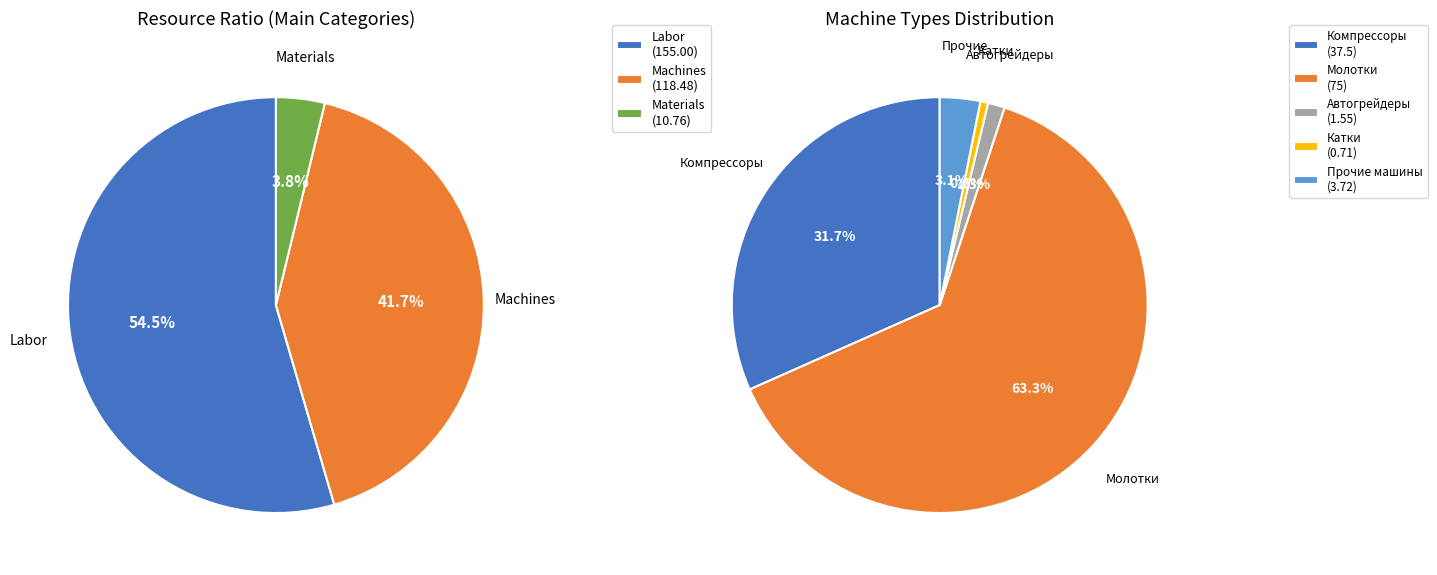

Which category accounts for the majority?

Трудозатраты рабочих